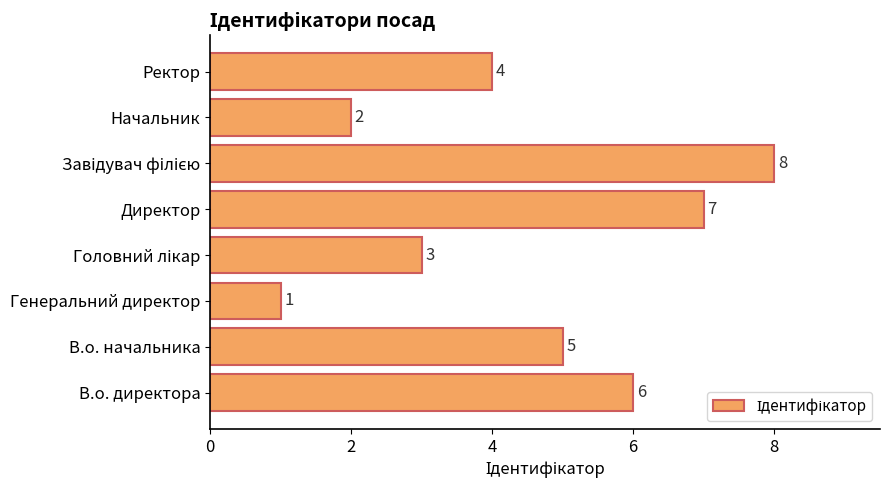

Count the values in the range 3 to 7.

5